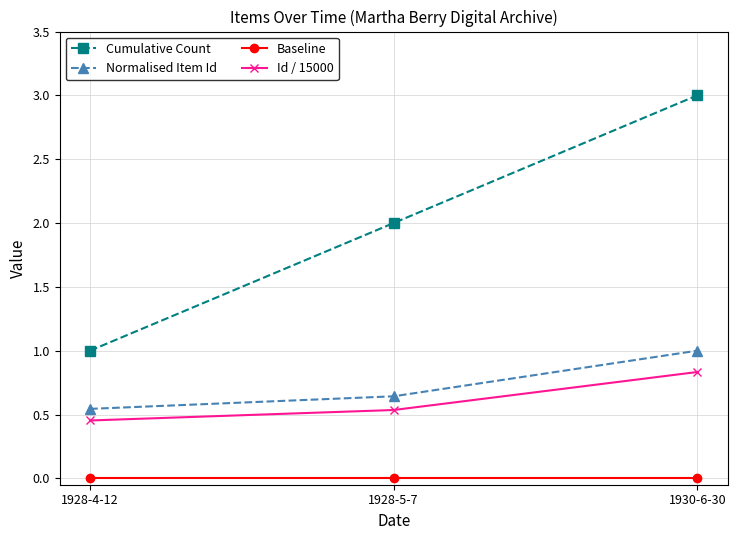

Rank the series by their maximum value, from lowest to highest.

Baseline, Id / 15000, Normalised Item Id, Cumulative Count